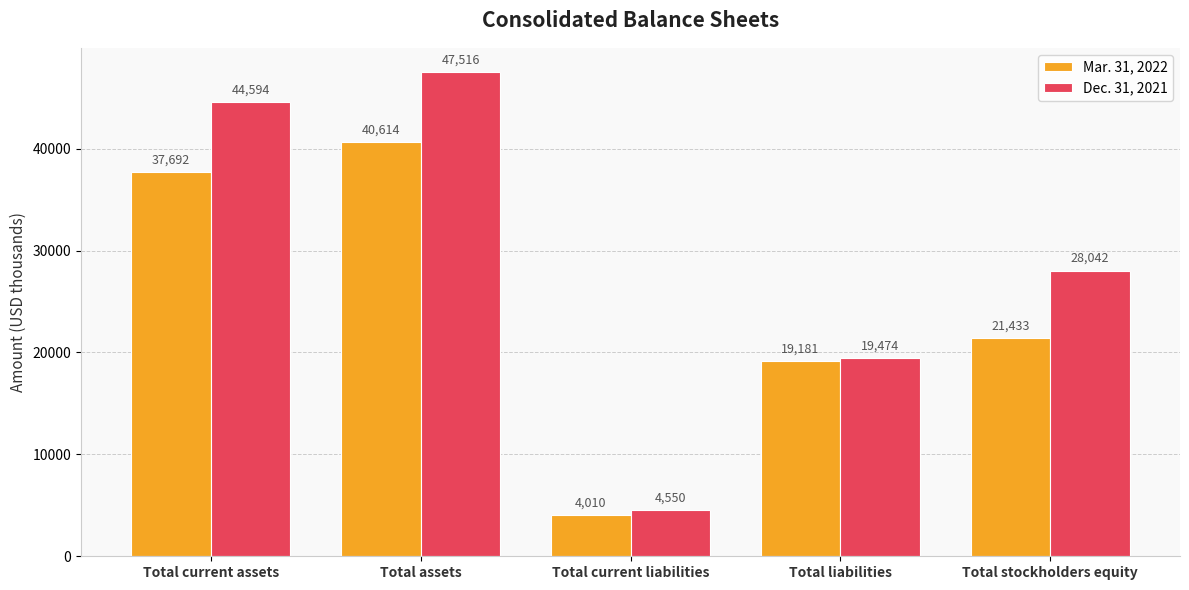

True or false: Mar. 31, 2022 has a value of 4010 at Total current liabilities.

True